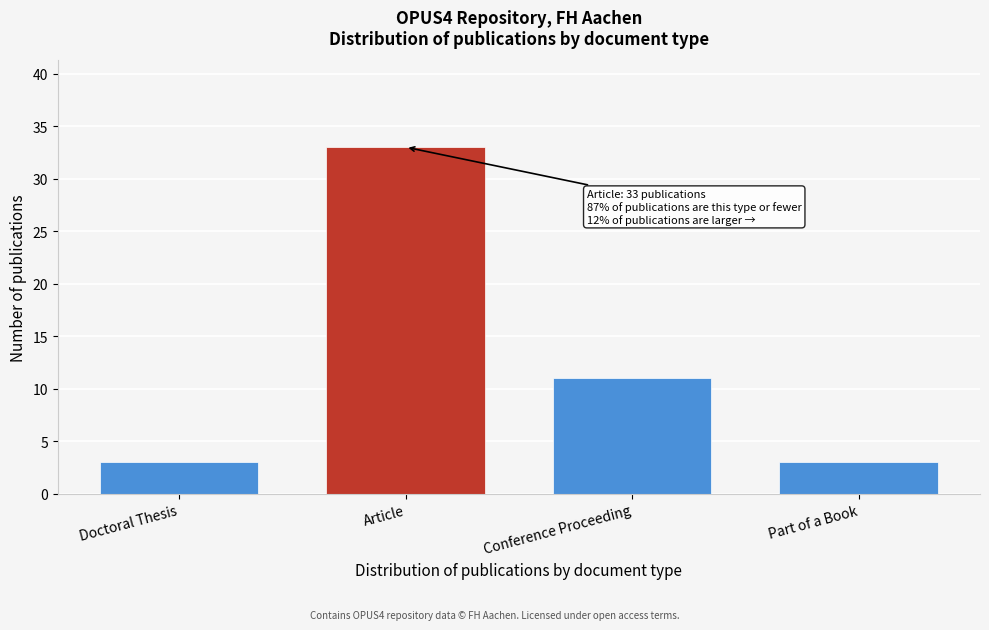

Reading right to left, extract all data points from this chart.

Part of a Book=3	Conference Proceeding=11	Article=33	Doctoral Thesis=3